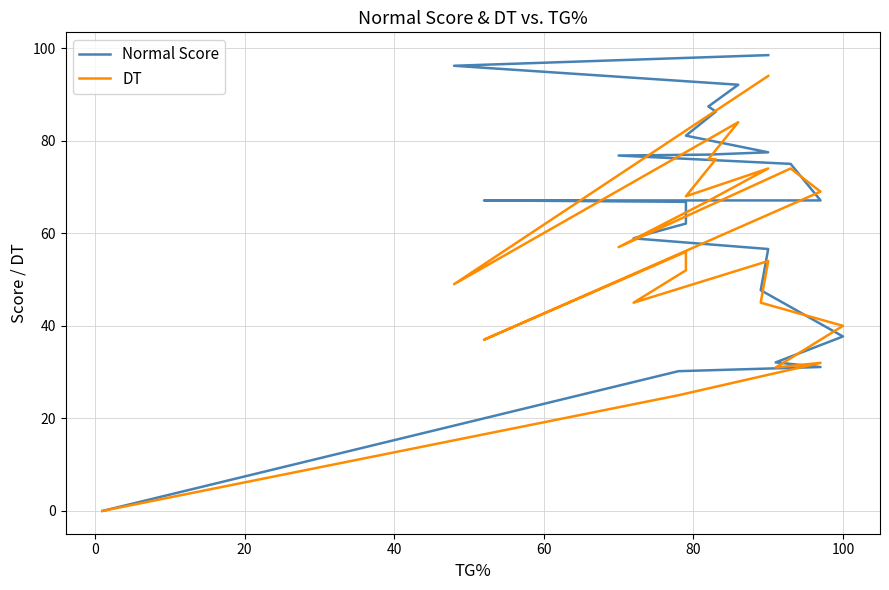

How many values in DT are above zero?

22